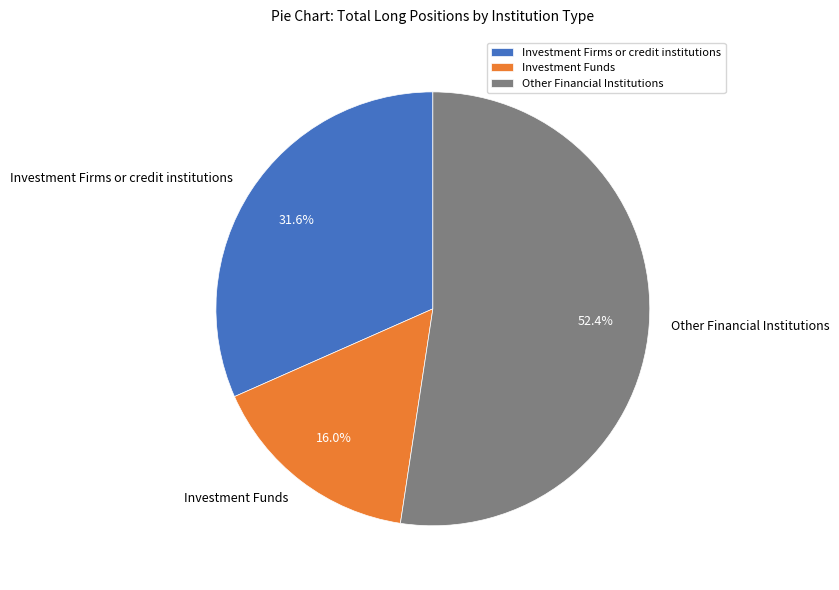

To the nearest percent, what is the combined percentage of Investment Funds and Other Financial Institutions?

68%